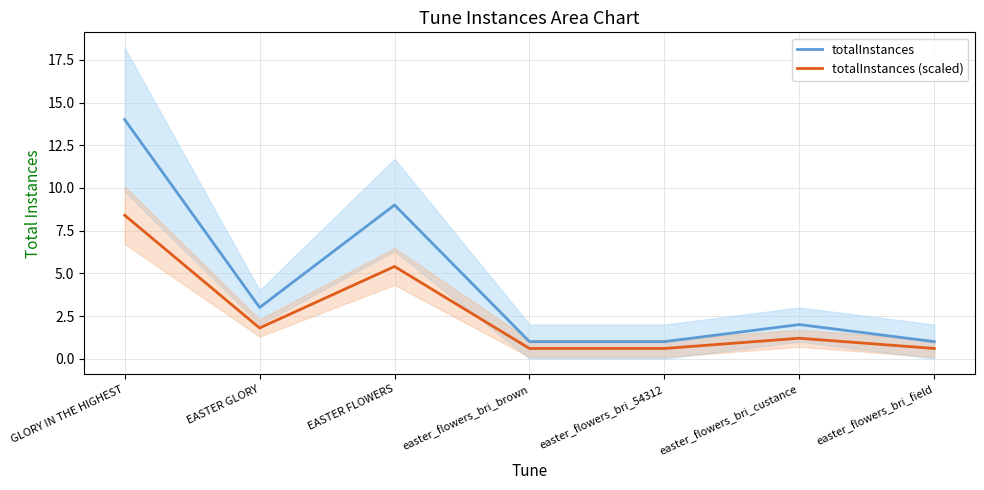

Rank the series by their average value, from lowest to highest.

totalInstances (scaled), totalInstances